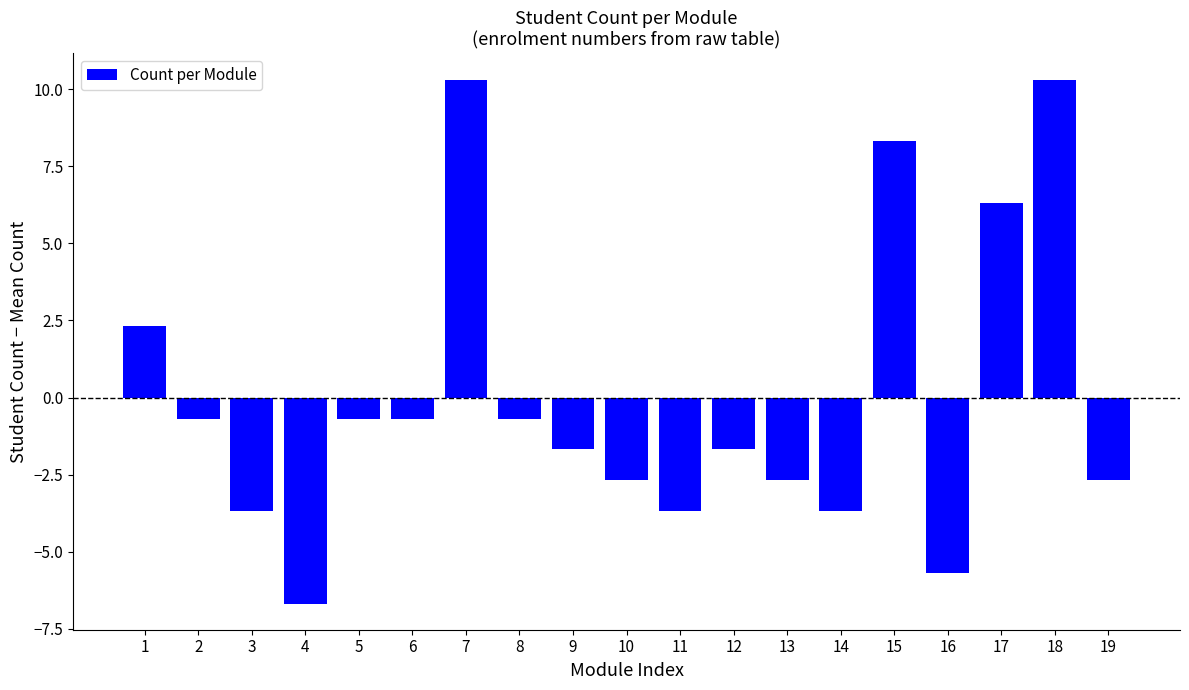

Reading right to left, list all the values displayed in this chart.

-2.7	10.3	6.3	-5.7	8.3	-3.7	-2.7	-1.7	-3.7	-2.7	-1.7	-0.7	10.3	-0.7	-0.7	-6.7	-3.7	-0.7	2.3